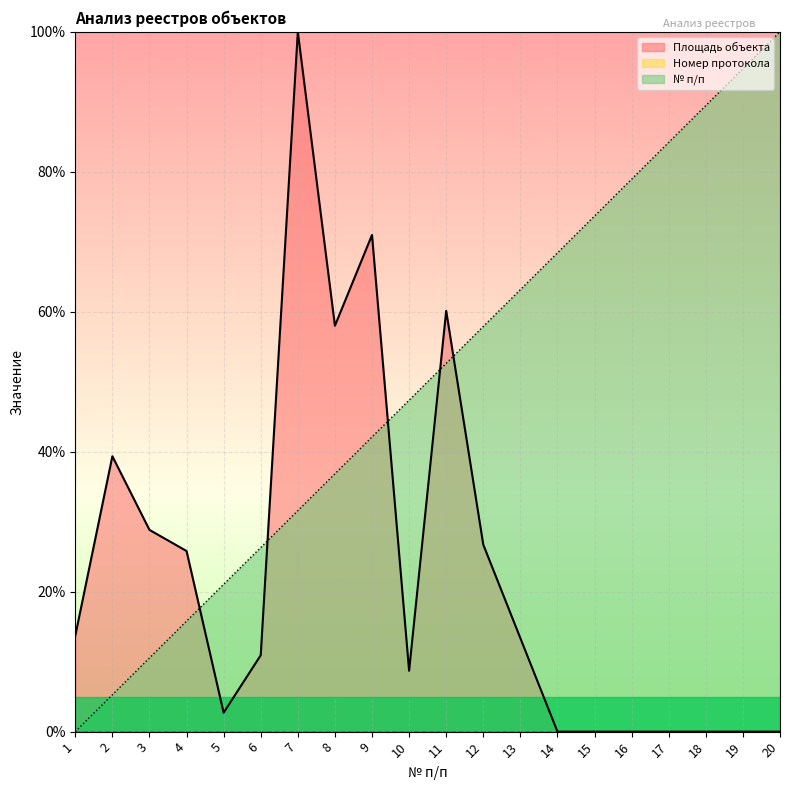

What is the spread (max minus min) of values at 2?

39.3